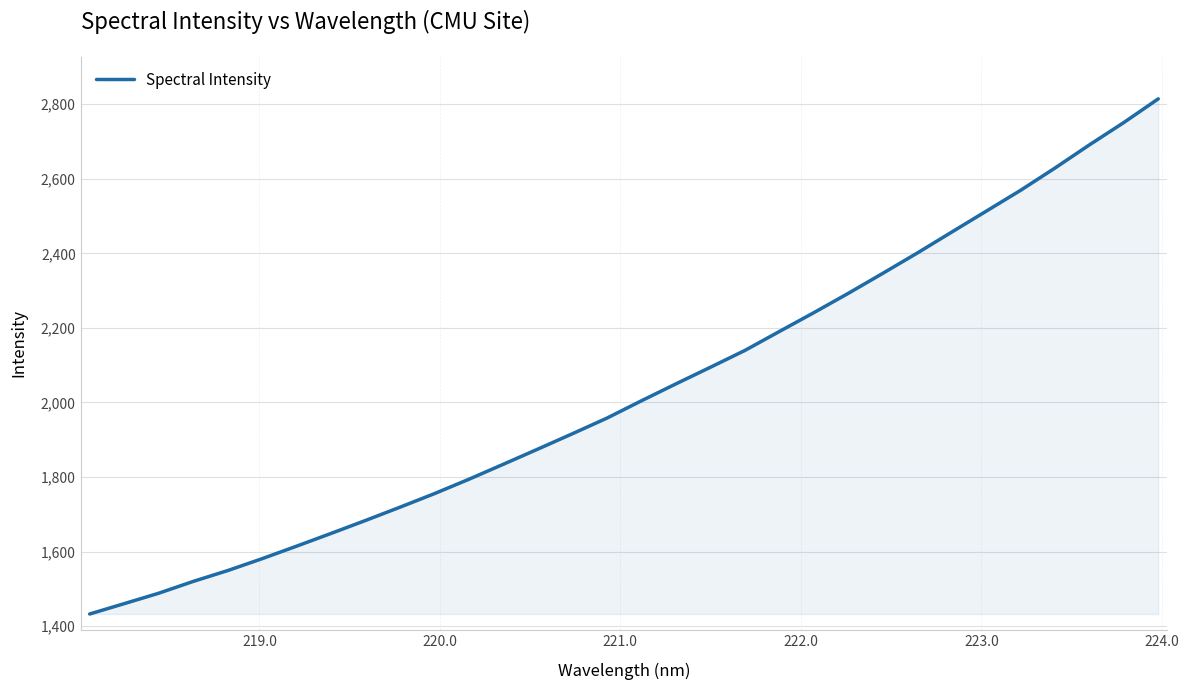

What is the greatest value displayed?

2814.3